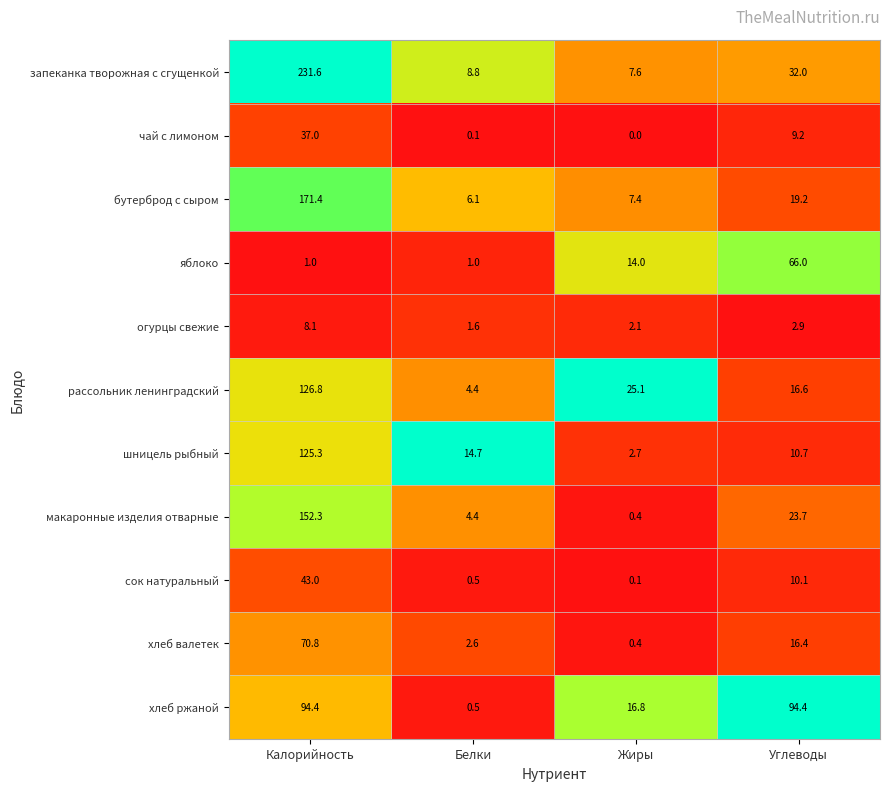

At which label does бутерброд с сыром reach its peak?

Калорийность